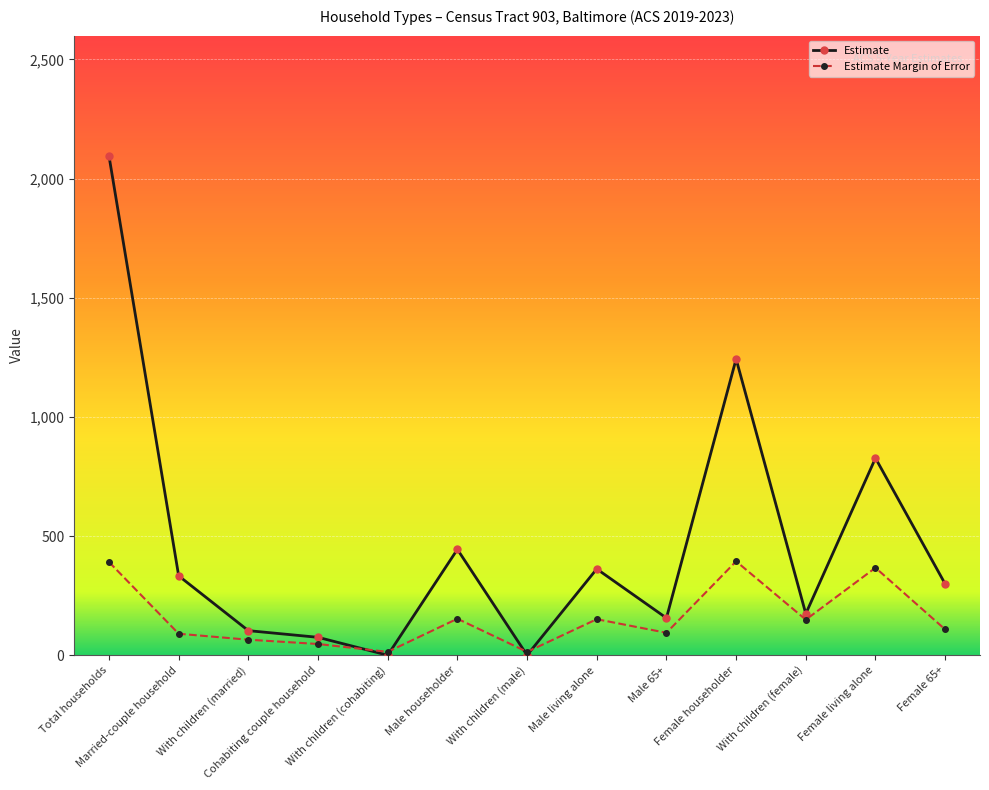

What is the difference between the highest and lowest values at Female householder?

849